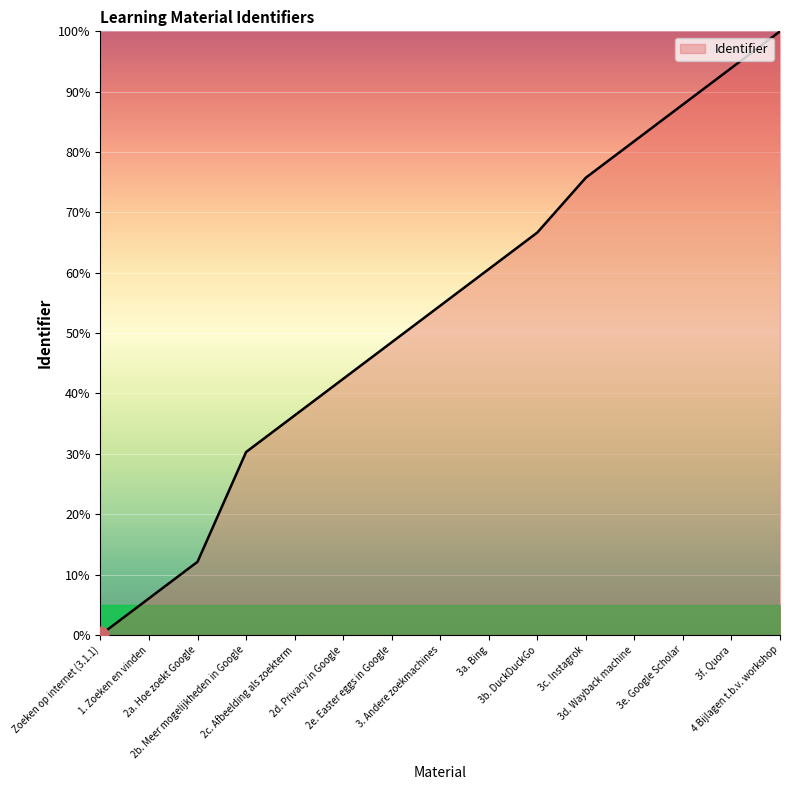

Reading left to right, what are all the values shown in this chart?

0.0	6.1	12.1	30.3	36.4	42.4	48.5	54.5	60.6	66.7	75.8	81.8	87.9	93.9	100.0